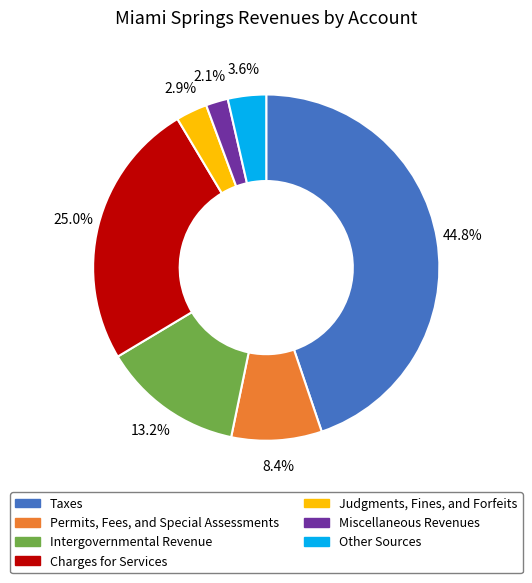

To the nearest percent, what percentage of the pie is Charges for Services?

25%